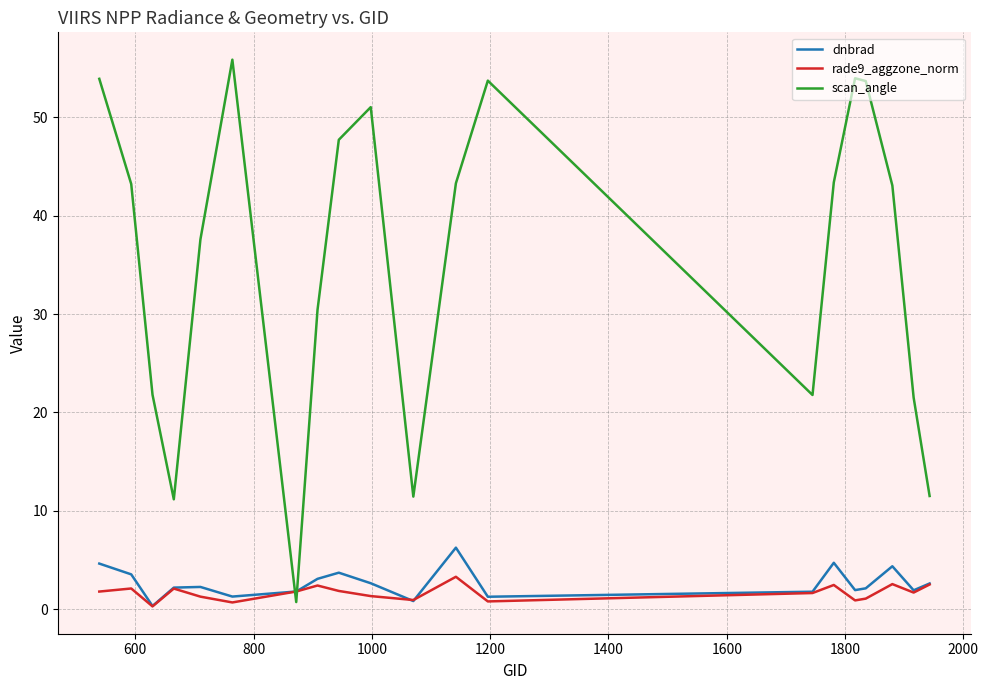

What is the highest value of the rade9_aggzone_norm series?

3.3